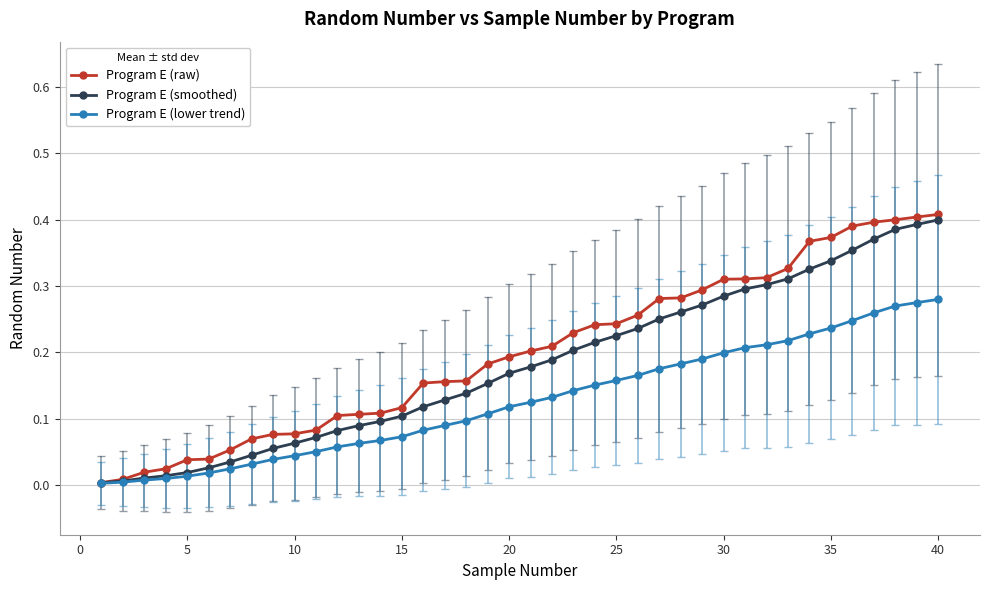

Which series has the widest spread of values?

Program E (raw)